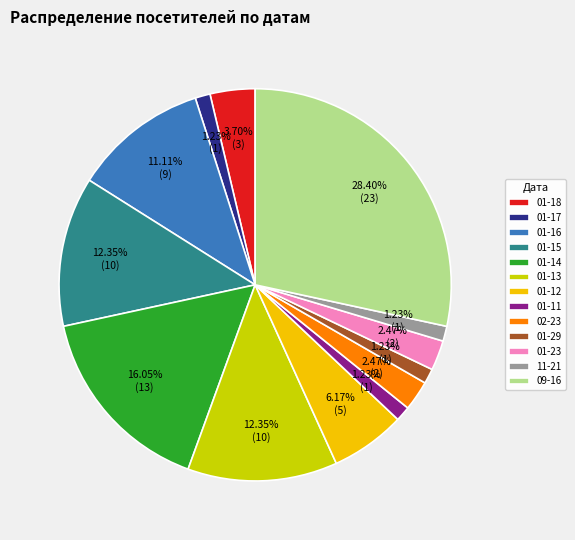

Count the number of slices in the pie.

13